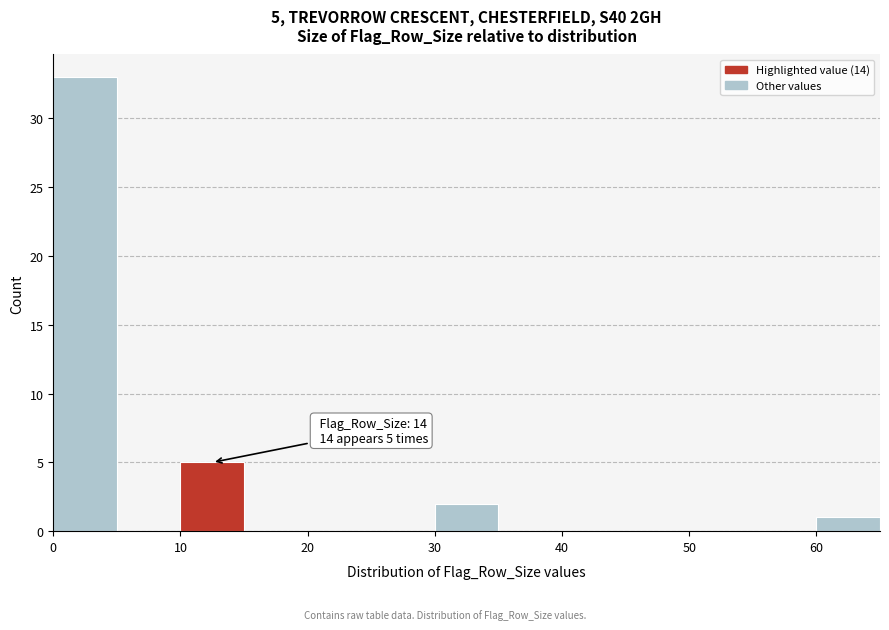

Which range on the x-axis has the tallest bar?

0 to 5